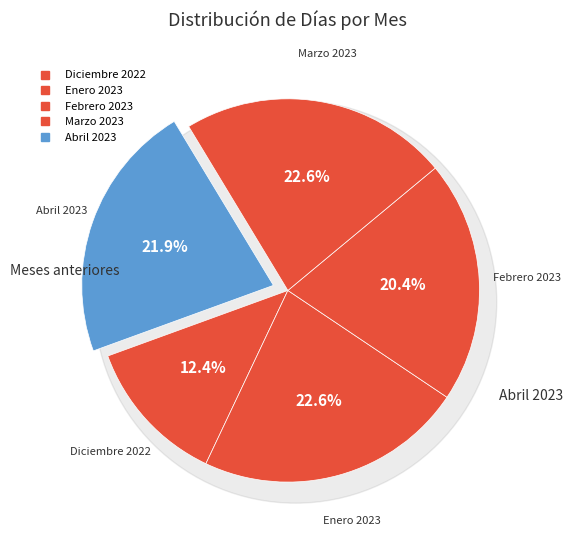

What percentage is the Enero 2023 slice, to the nearest percent?

23%